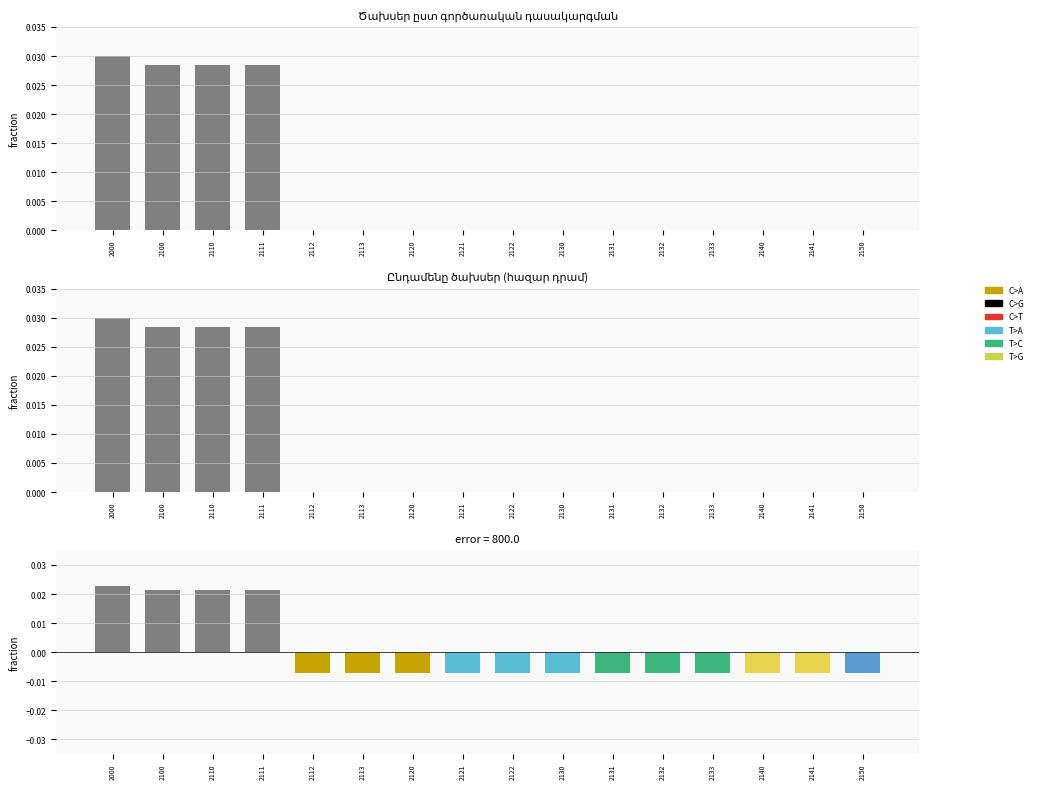

Which category has the lowest value across all series?

2112